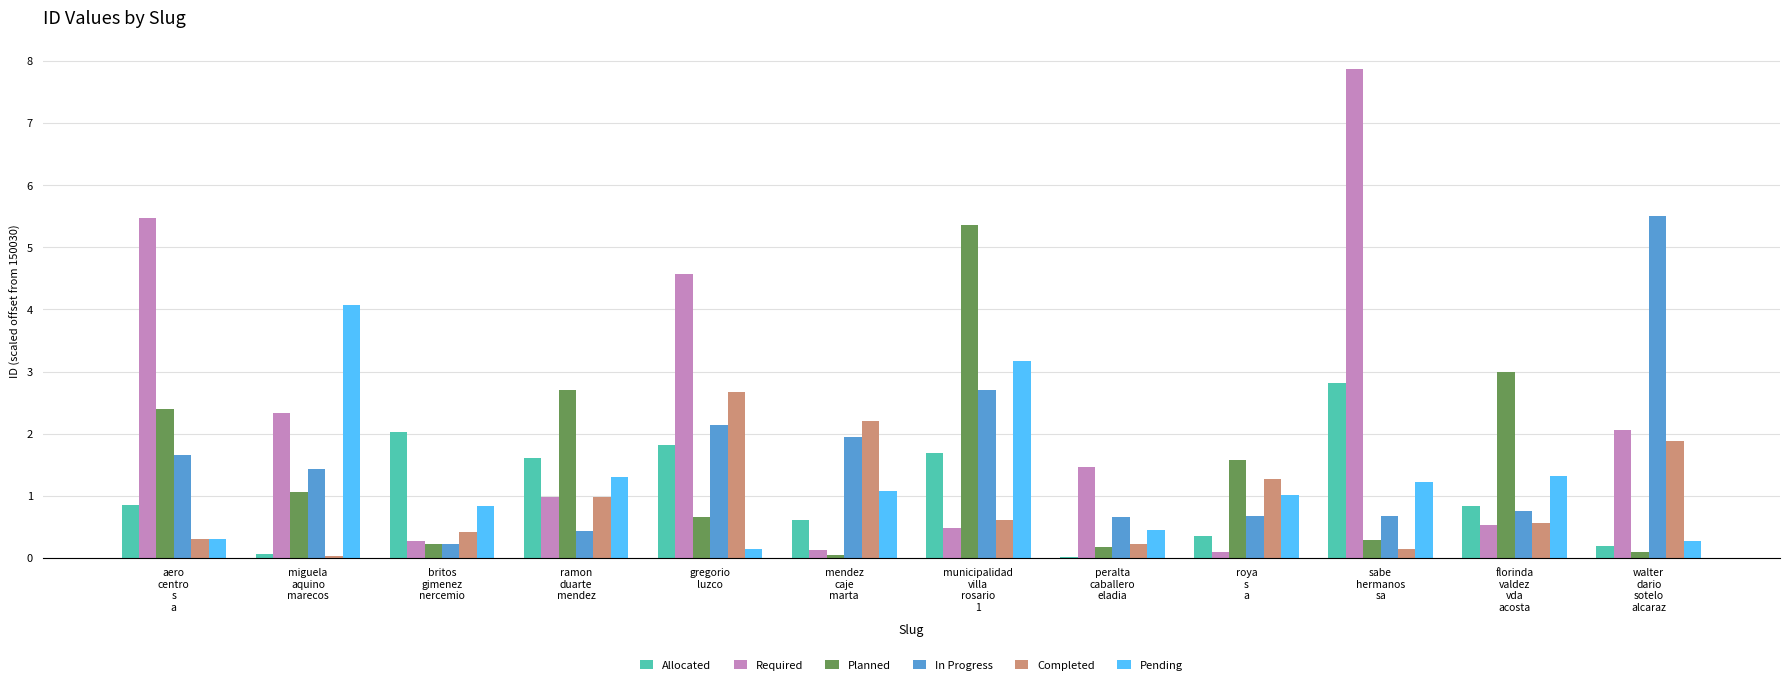

How many groups of bars are there?

12